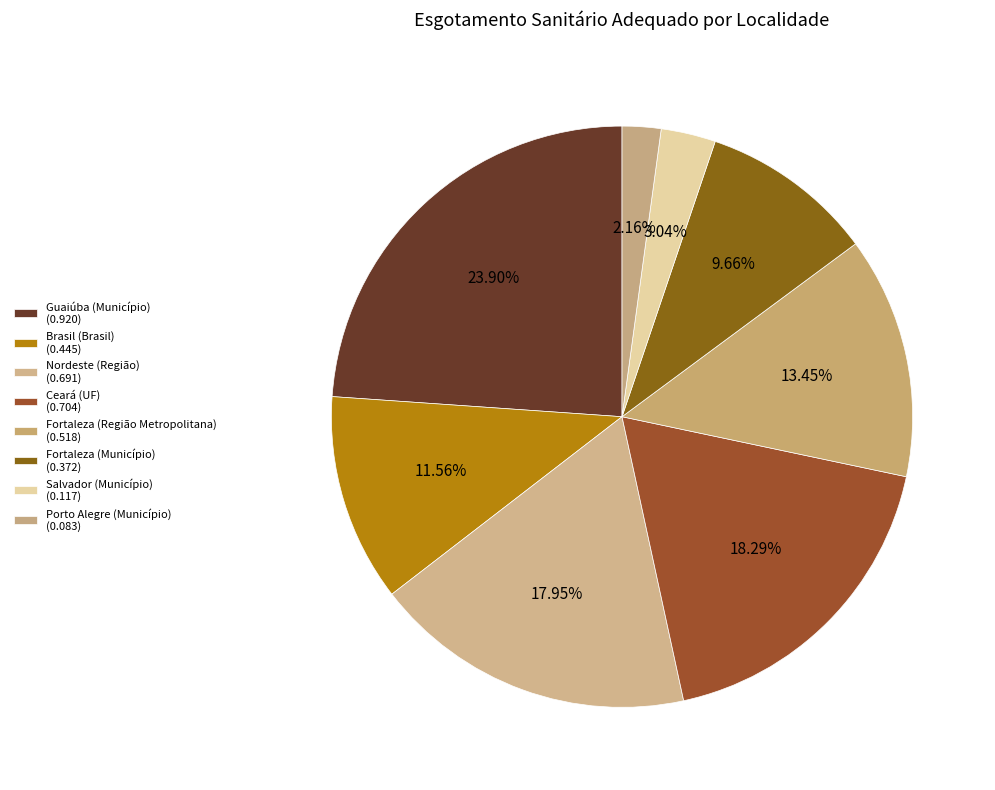

How many slices are in this pie chart?

8